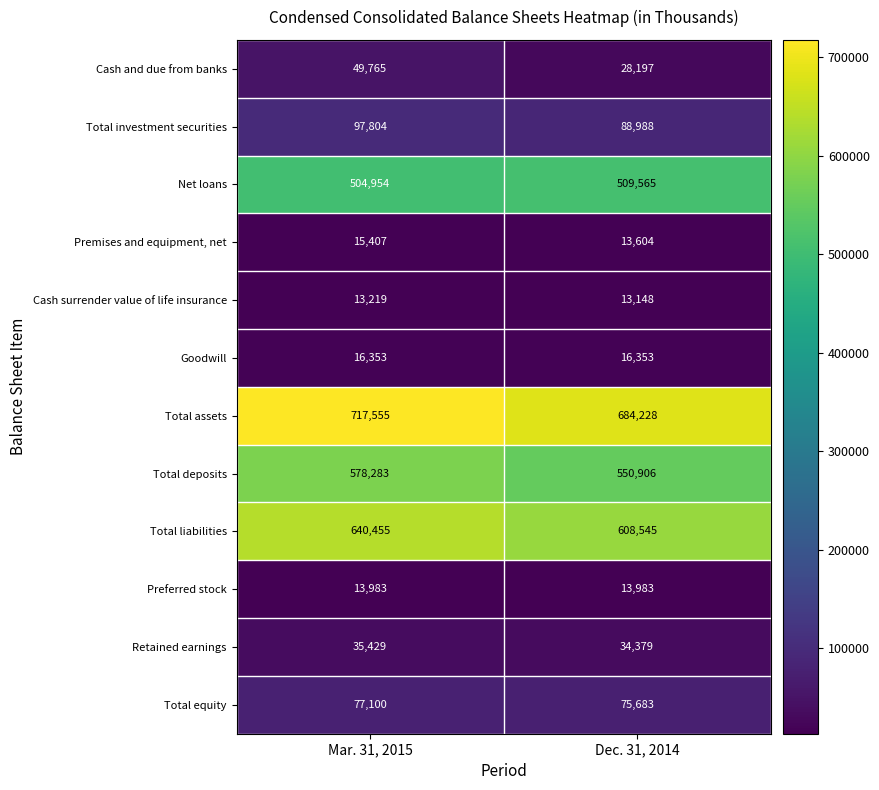

True or false: Net loans has a value of 509565 at Dec. 31, 2014.

True